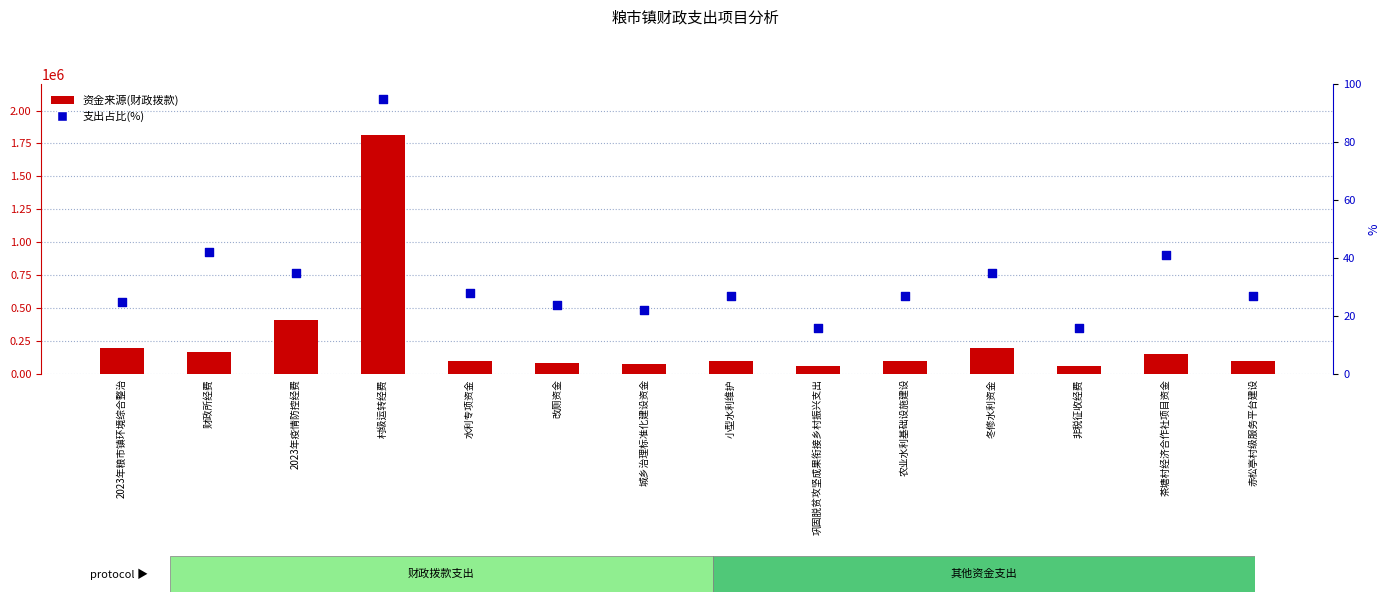

What is the total value across all series at 茶塘村经济合作社项目资金?

150041.0